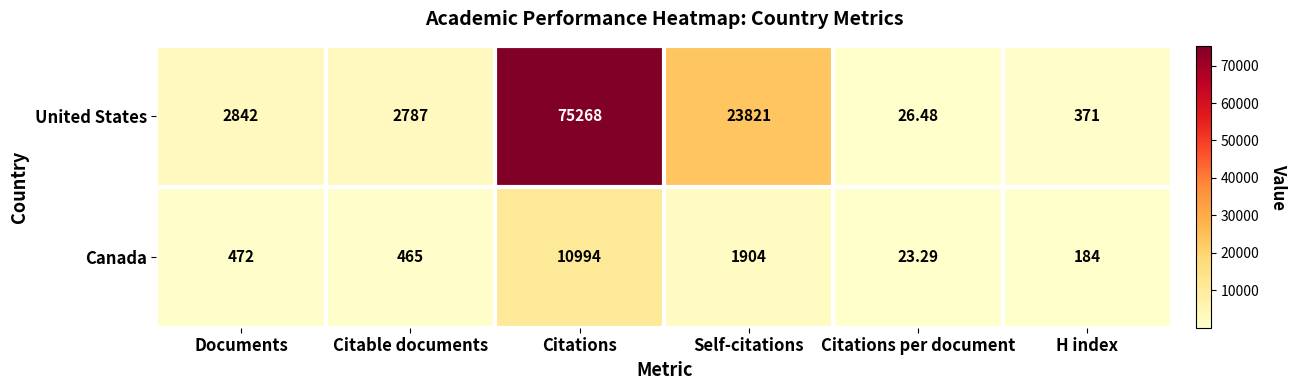

Which series has the widest spread of values?

United States